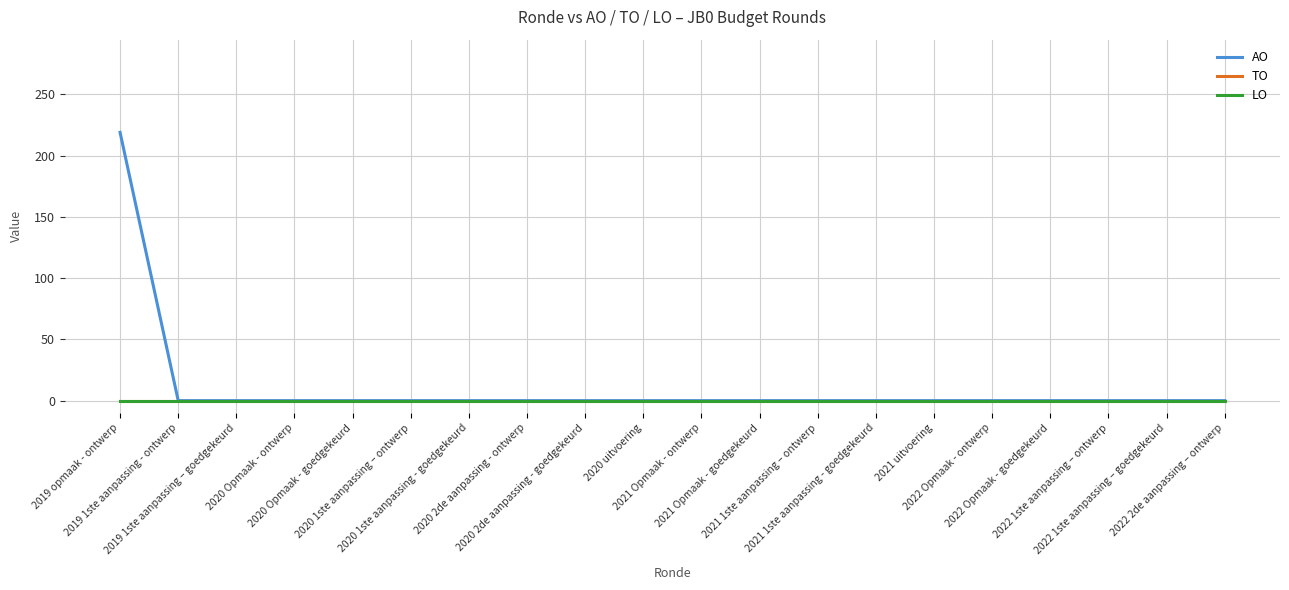

Reading right to left, extract all data points from this chart.

AO: 0	0	0	0	0	0	0	0	0	0	0	0	0	0	0	0	0	0	0	219
TO: 0	0	0	0	0	0	0	0	0	0	0	0	0	0	0	0	0	0	0	0
LO: 0	0	0	0	0	0	0	0	0	0	0	0	0	0	0	0	0	0	0	0